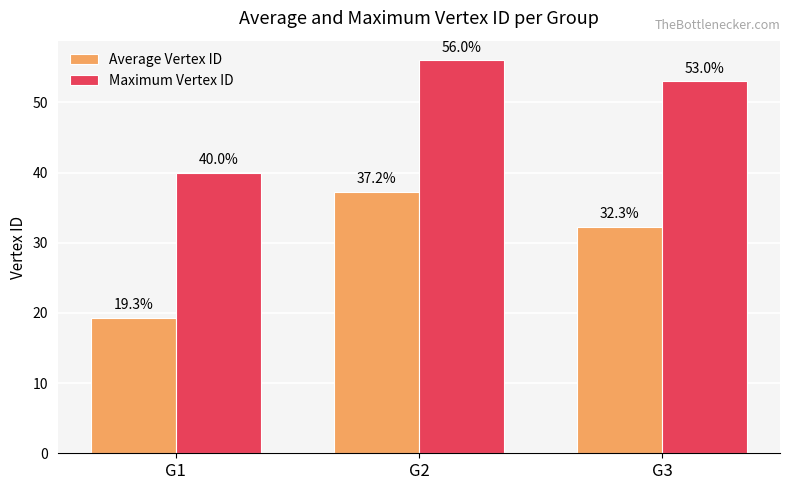

The Maximum Vertex ID series shows 17.4 at G3. True or false?

False